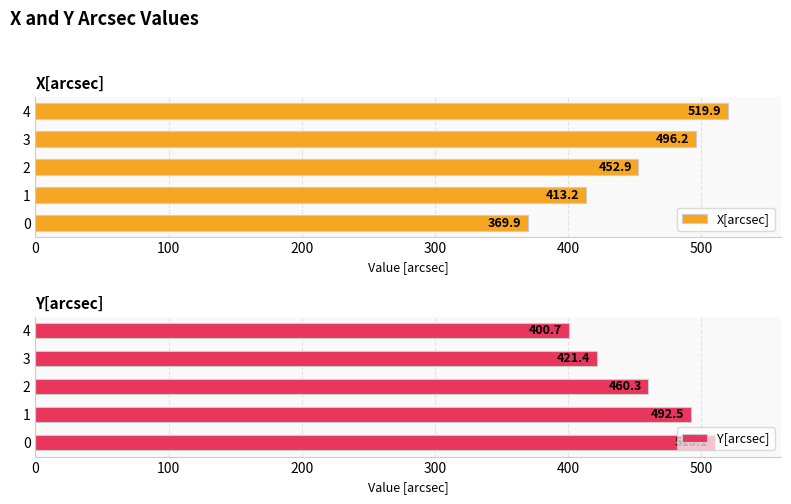

What is the difference between the X[arcsec] values at 4 and 2?

67.0